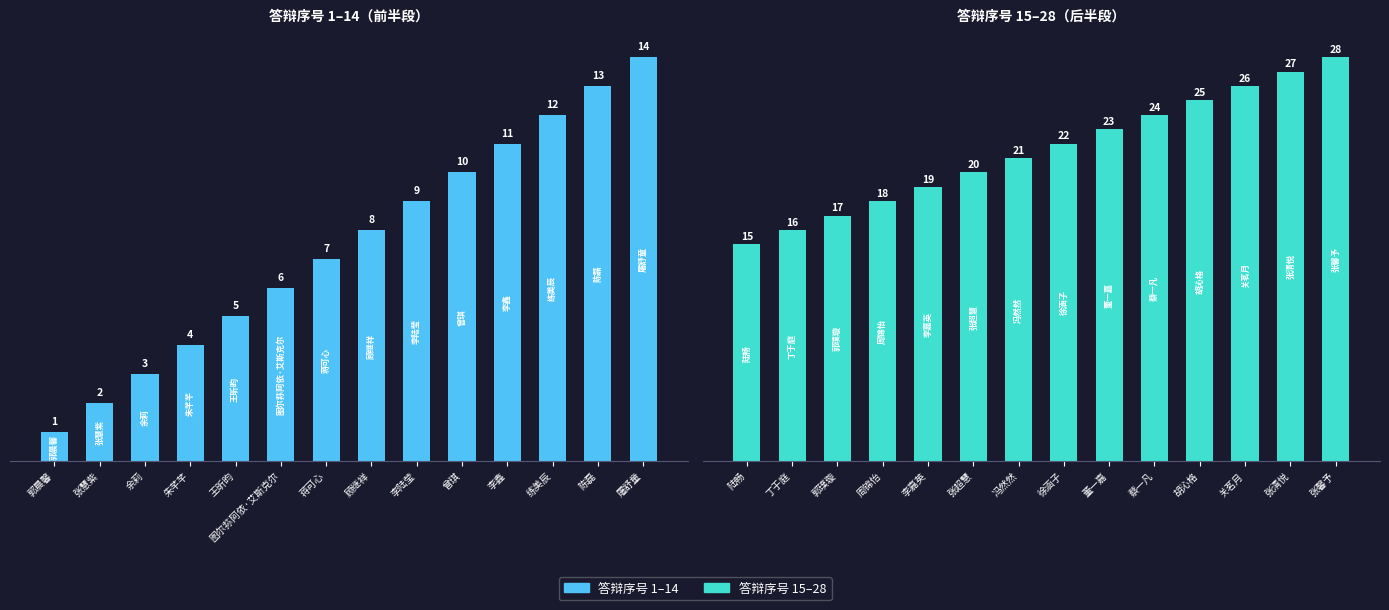

At which label does 答辩序号 1–14 reach its peak?

屠舒童